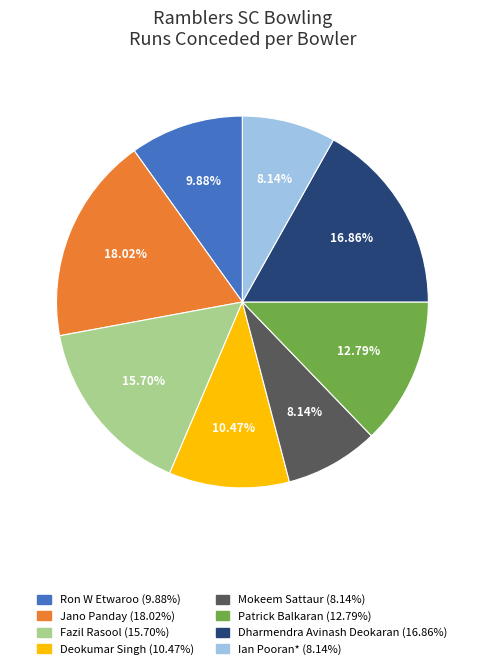

How many segments does this pie chart have?

8